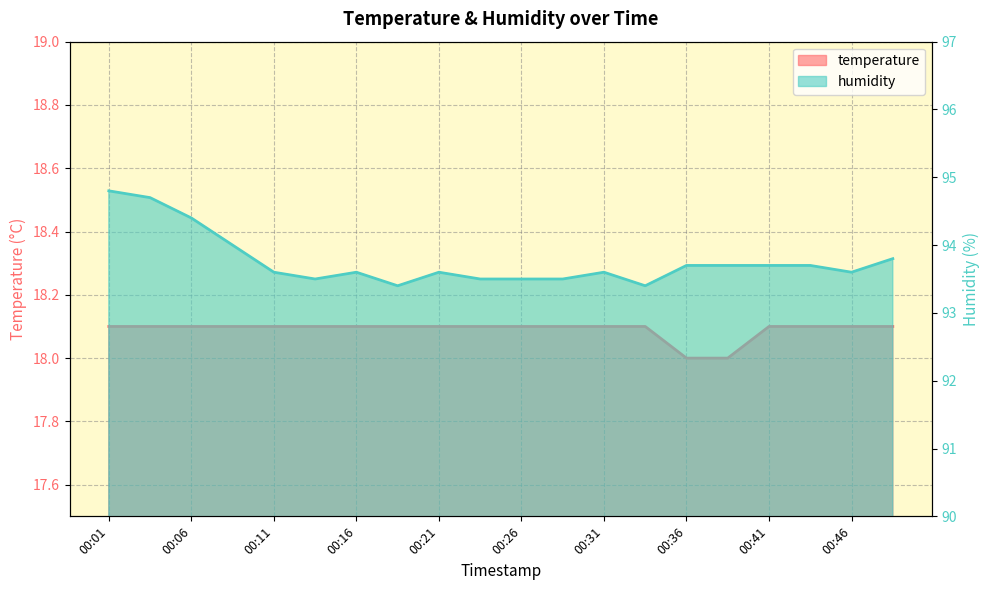

True or false: temperature and humidity cross at least once.

False